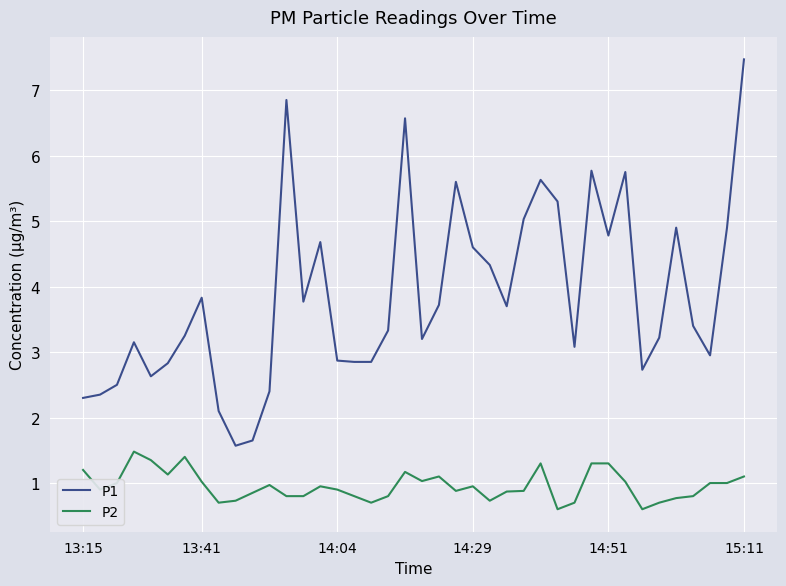

What is the greatest value displayed?

7.5